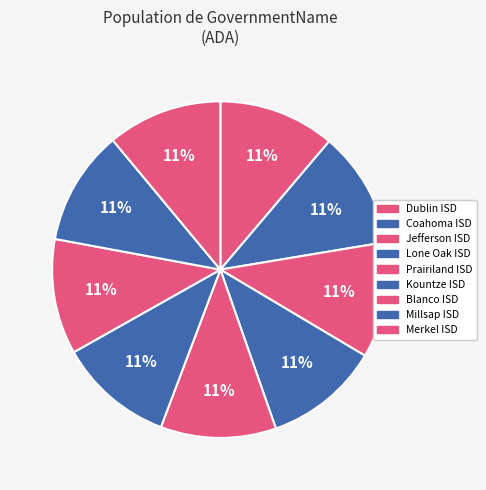

What is the ratio of the value at Prairiland ISD to the value at Coahoma ISD?

1.0